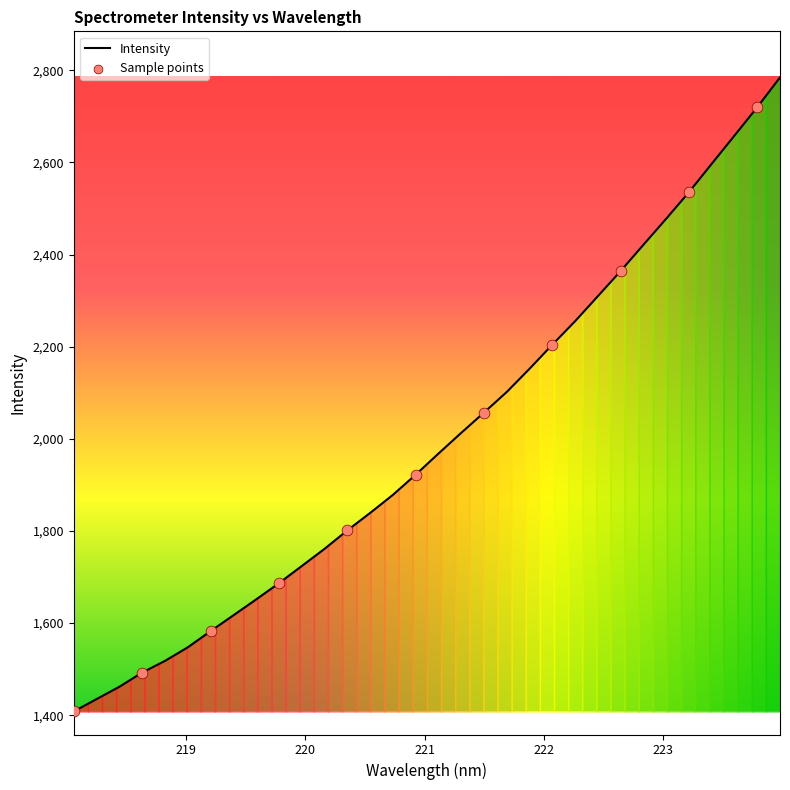

What is the smallest value displayed?

1408.0